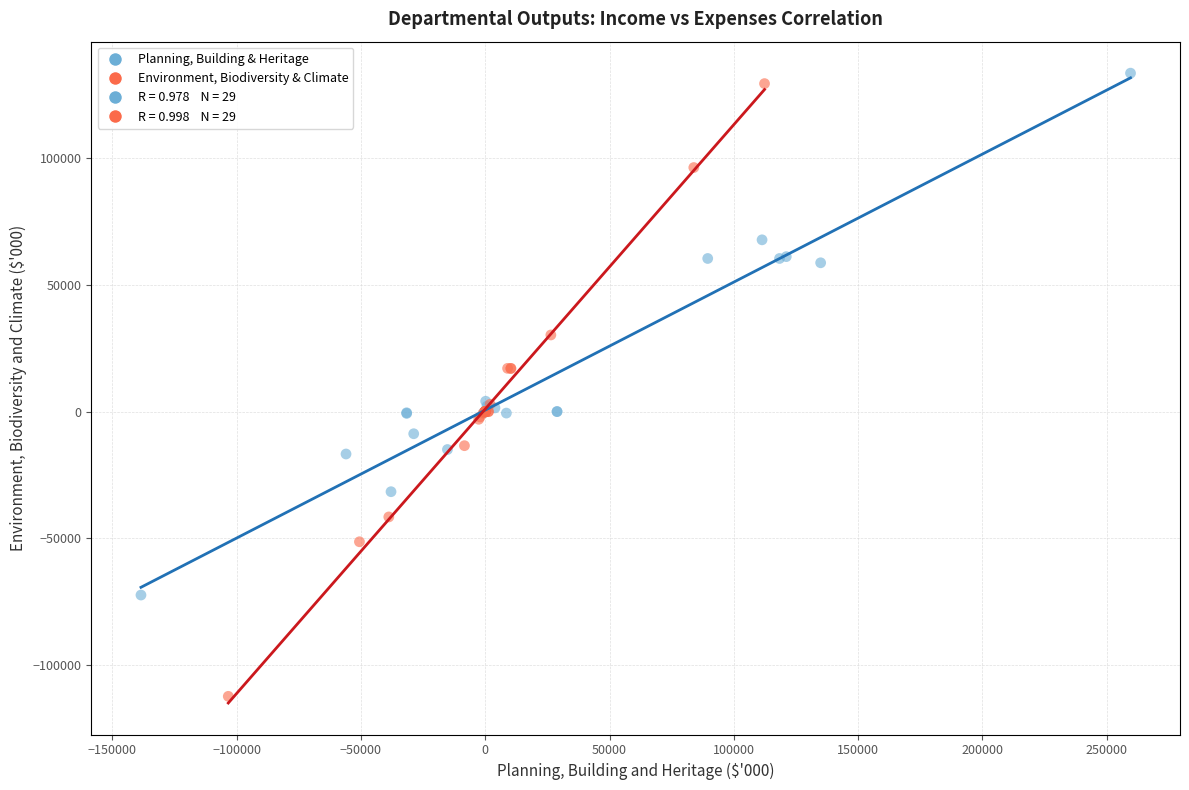

Which series has the largest Y range (max minus min)?

Environment, Biodiversity & Climate